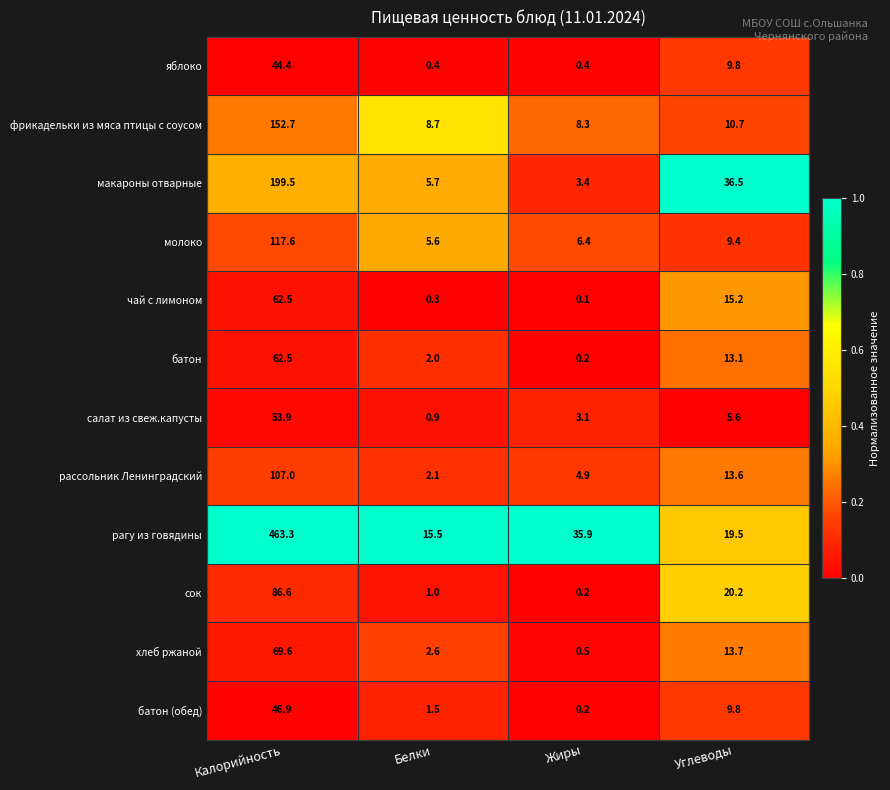

What is the difference between the second highest and minimum values in the рагу из говядины series?

20.4